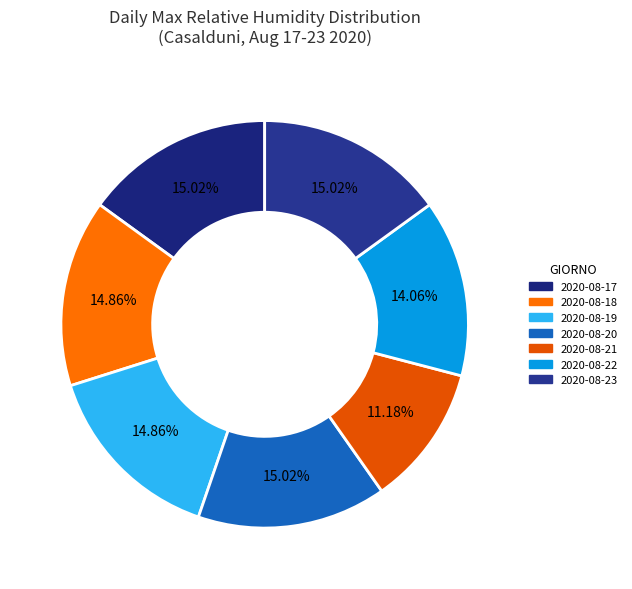

What is the change in value from 2020-08-17 to 2020-08-19?

-1